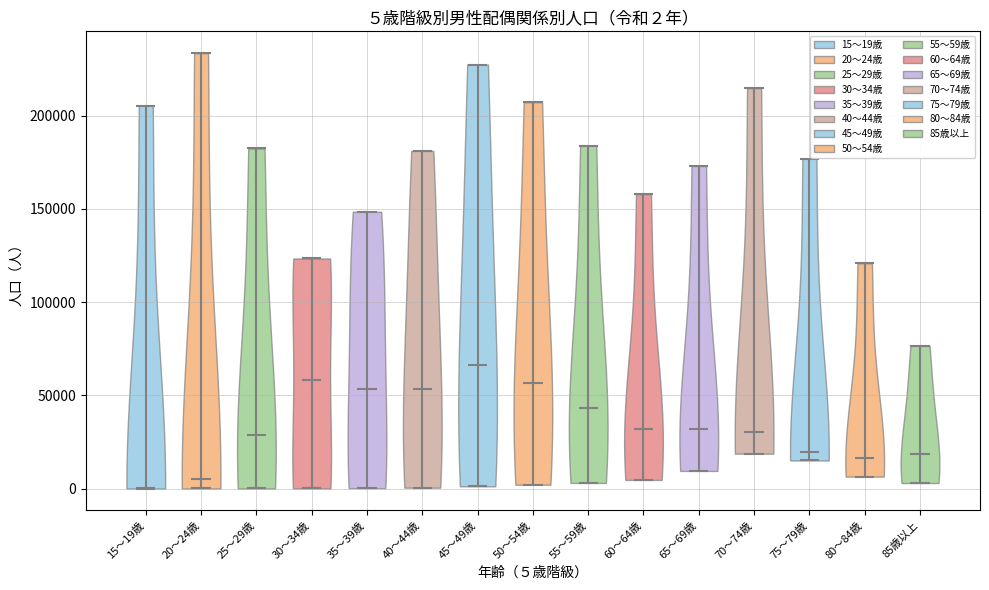

Which violin has the highest median line?

45～49歳